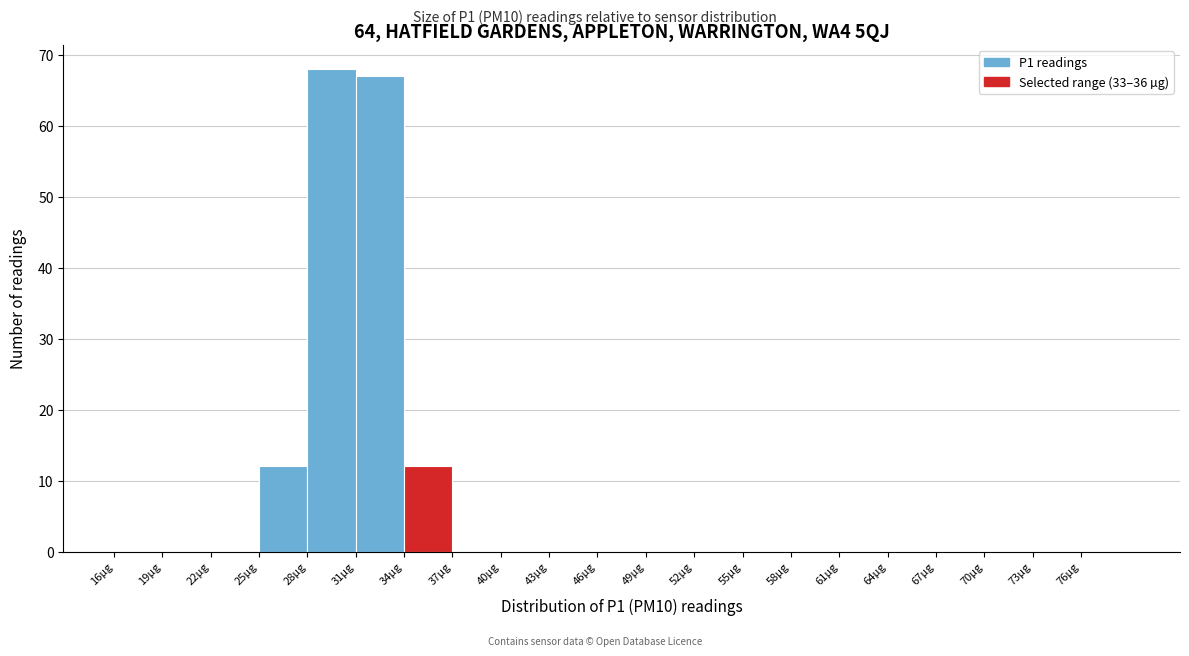

How tall is the bar that spans 28 to 31 on the x-axis? The values are not printed on the chart, so give them approximately, as read against the axis.

68